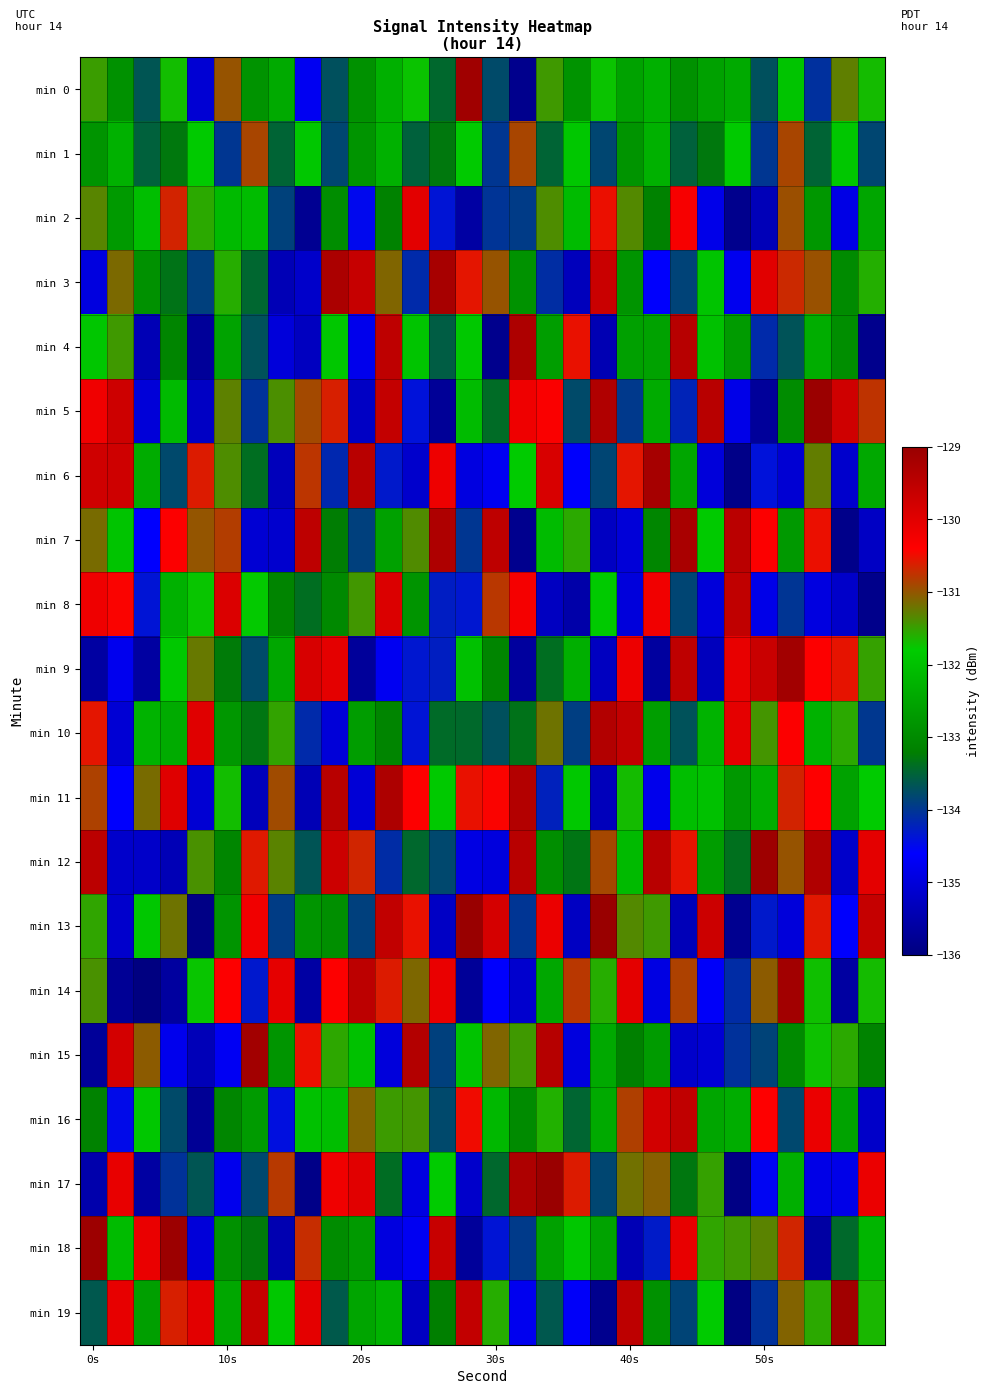

How many series are shown in this chart?

20